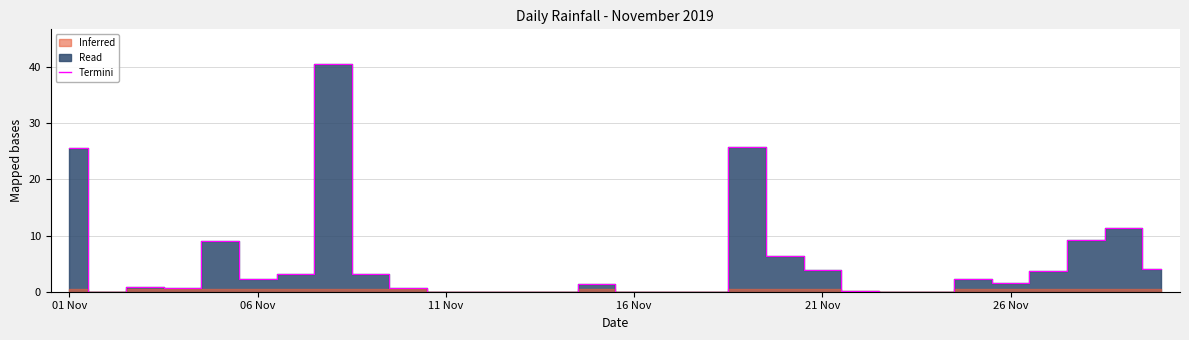

Count the number of values greater than 1.

16